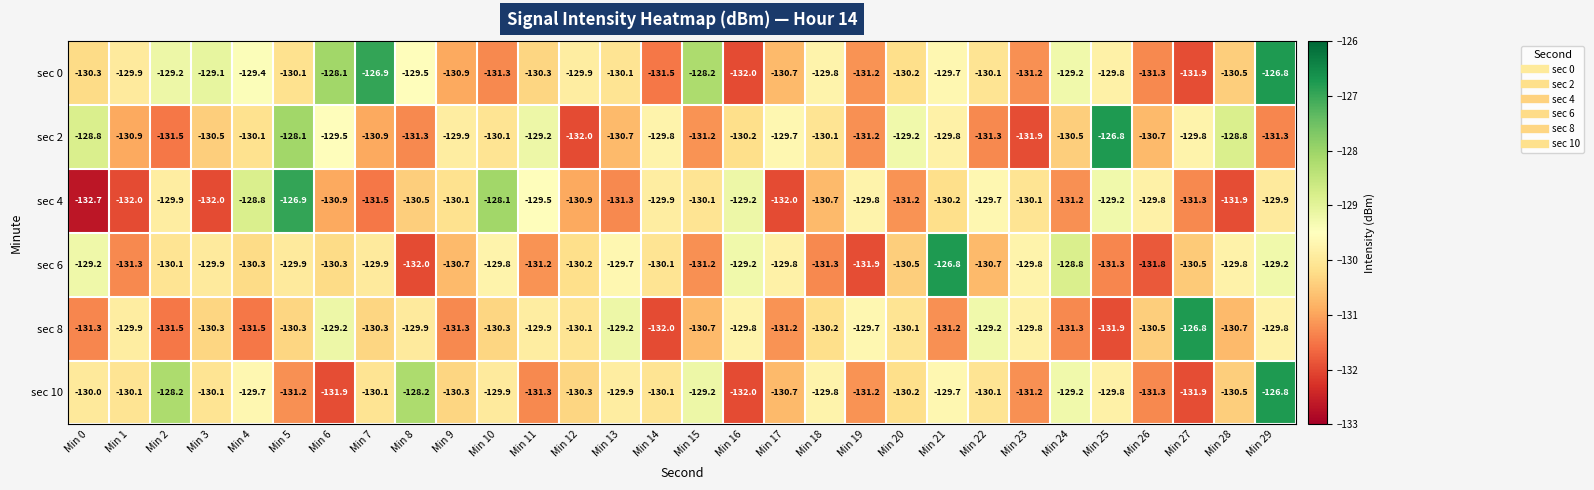

What is the average value of the sec 2 series?

-130.2